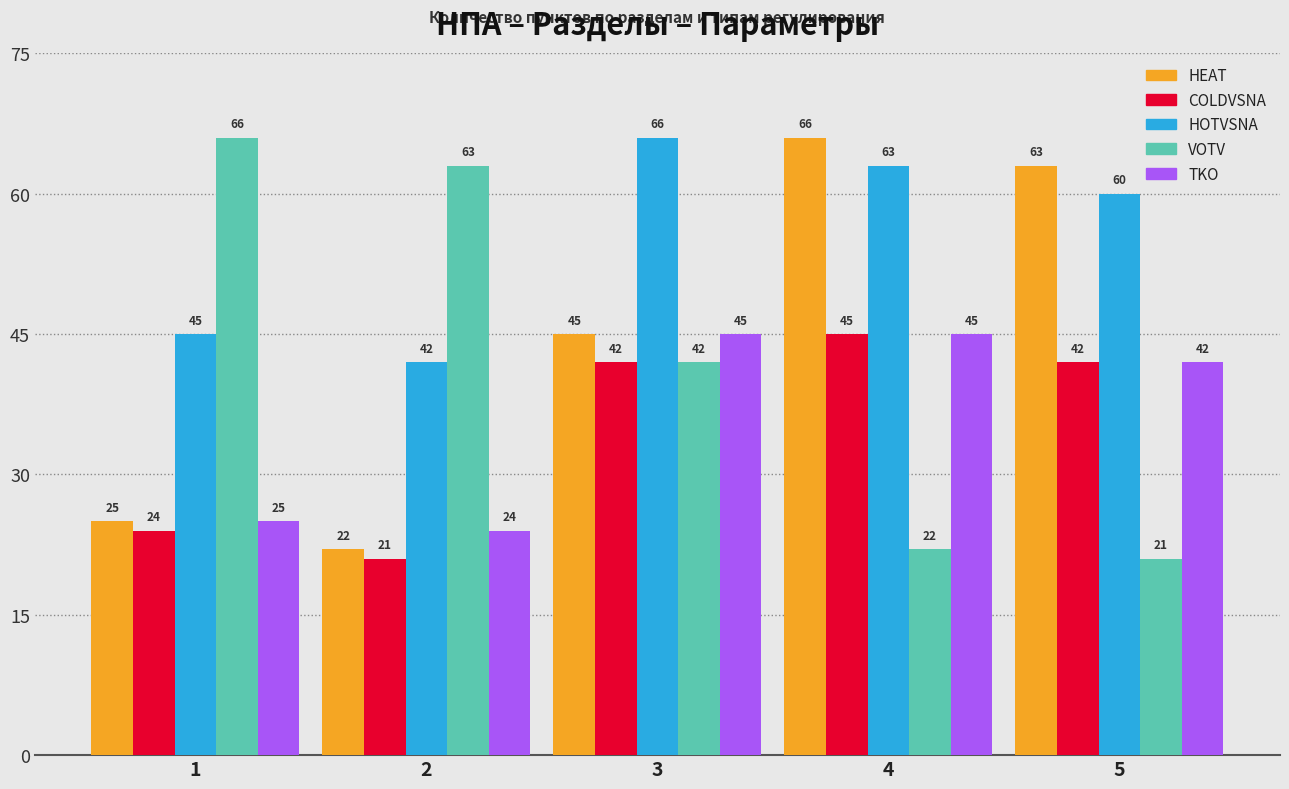

Which series has the largest total across all categories?

HOTVSNA